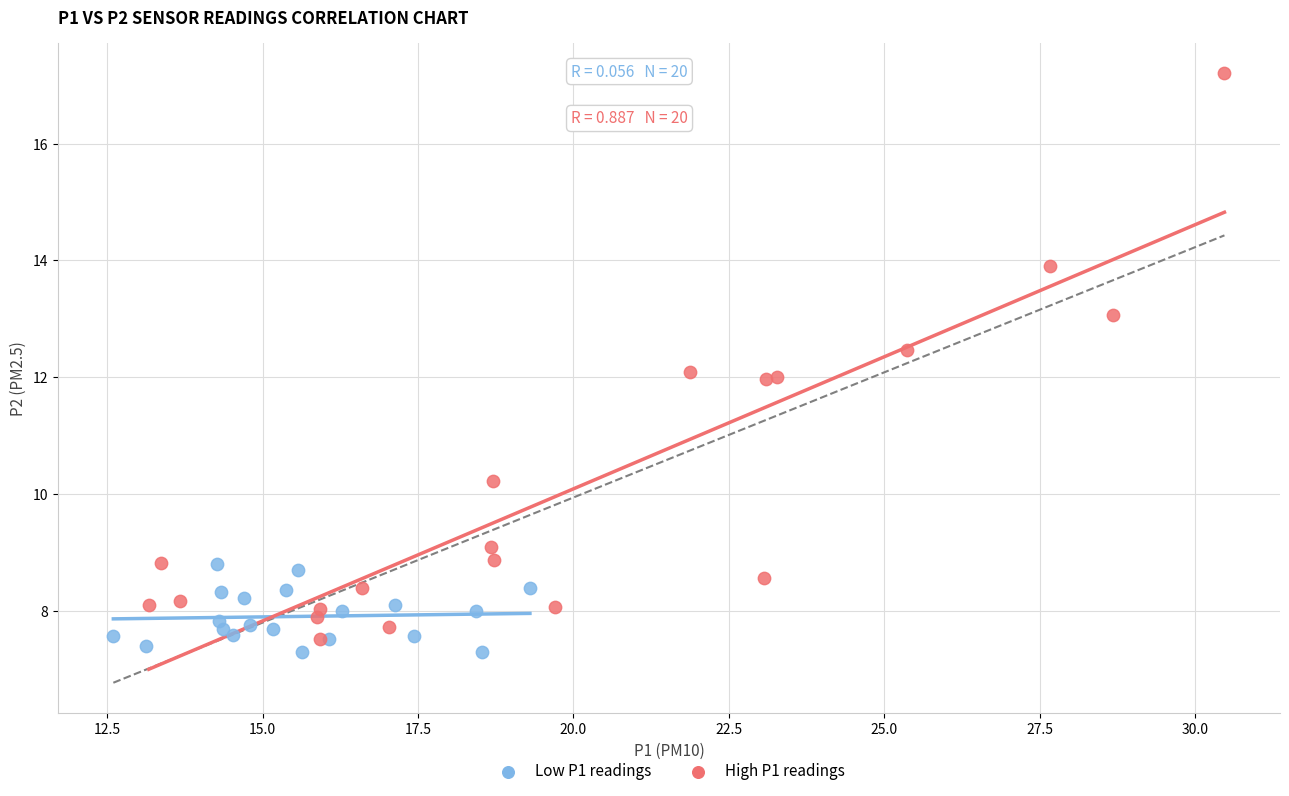

Which series has the largest Y range (max minus min)?

High P1 readings